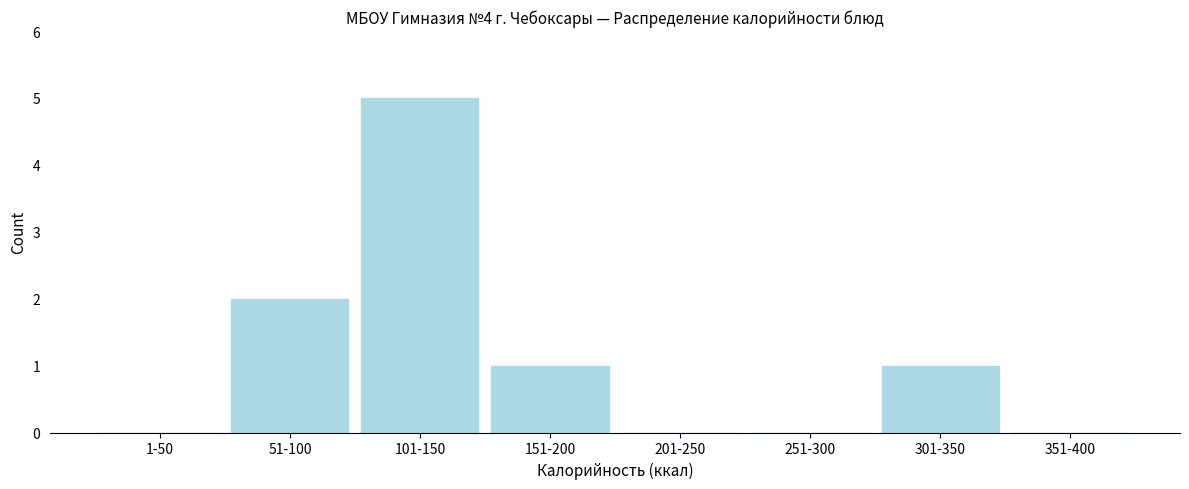

Reading left to right, transcribe all the data shown in this chart.

1-50=0	51-100=2	101-150=5	151-200=1	201-250=0	251-300=0	301-350=1	351-400=0